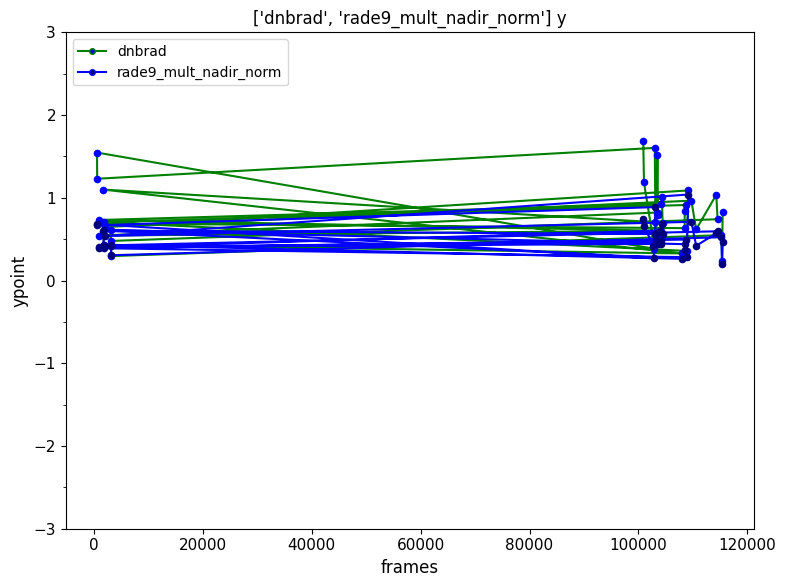

Which series has the largest Y range (max minus min)?

dnbrad